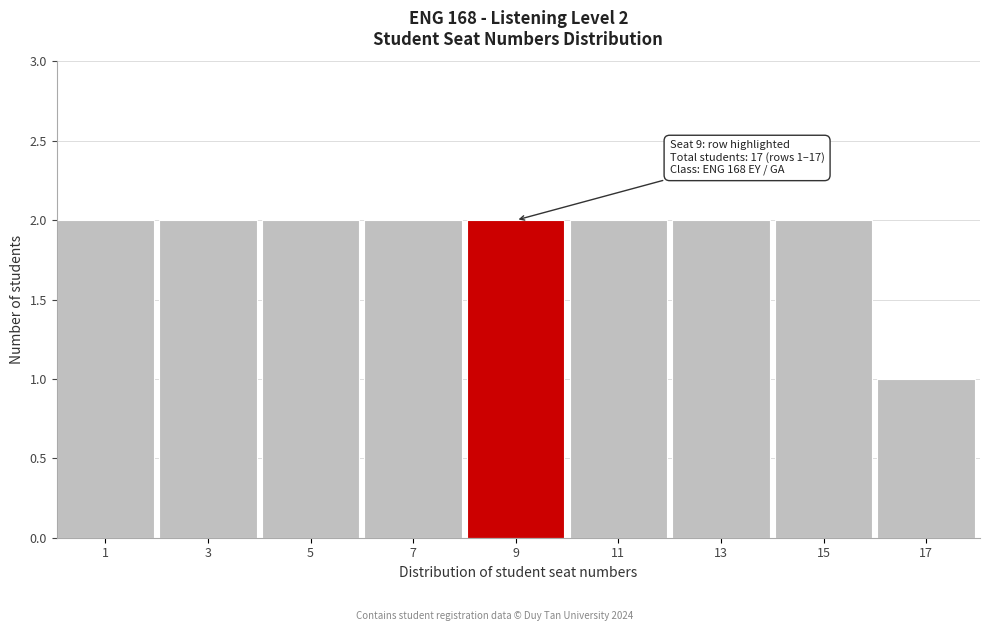

Reading left to right, extract all data points from this chart.

1=2	3=2	5=2	7=2	9=2	11=2	13=2	15=2	17=1